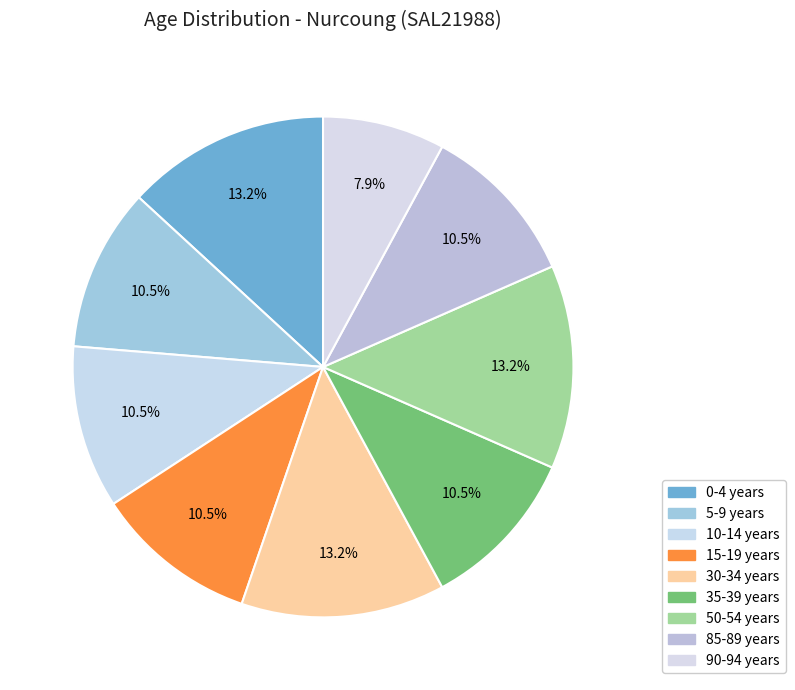

How many slices are in this pie chart?

9